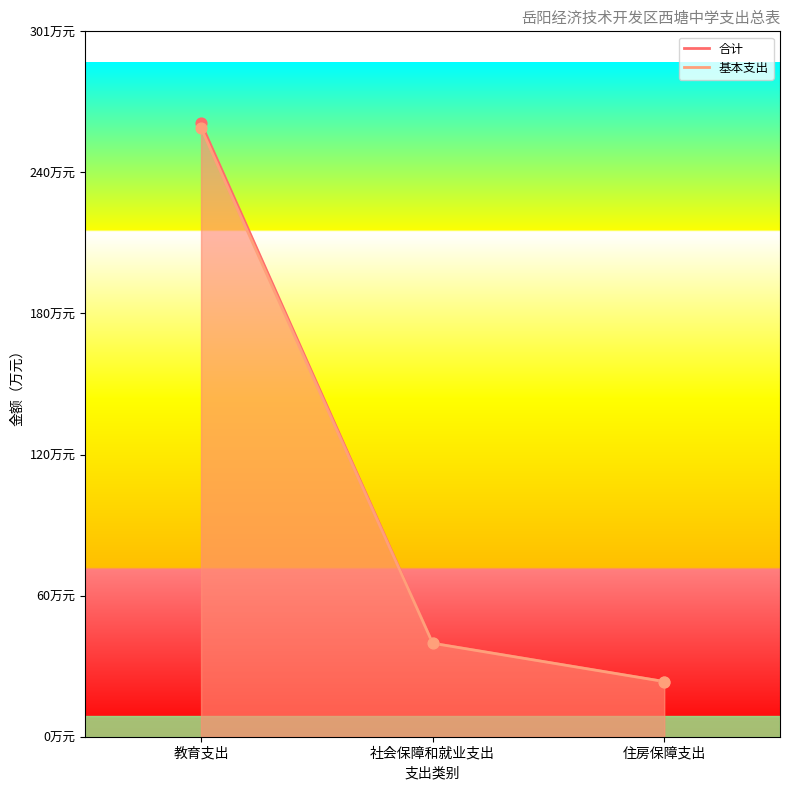

At which category is the sum across all series the highest?

教育支出